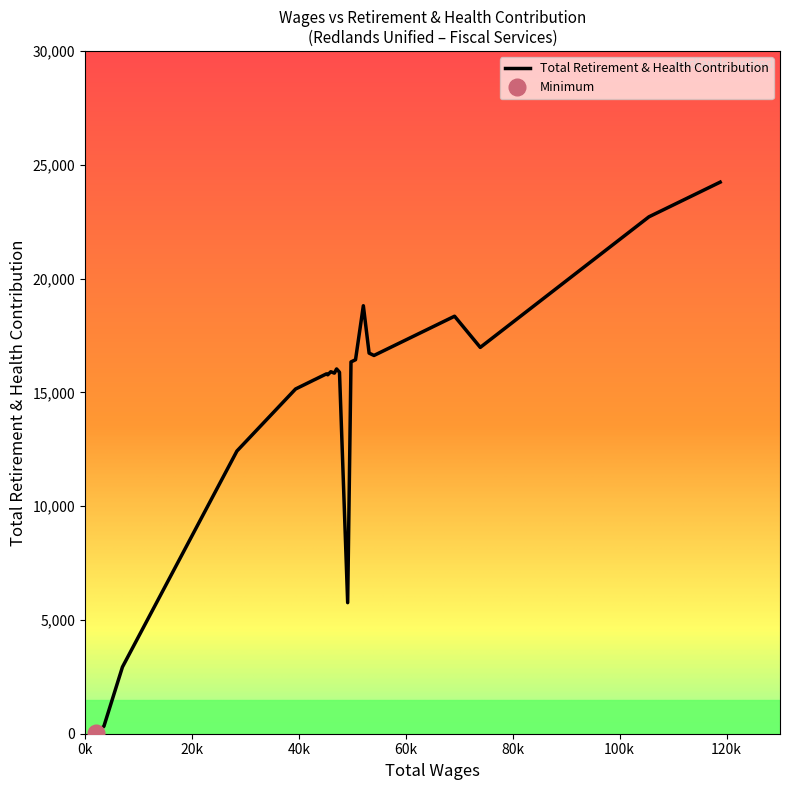

Is it true that the value at 42438 is 15497?

True